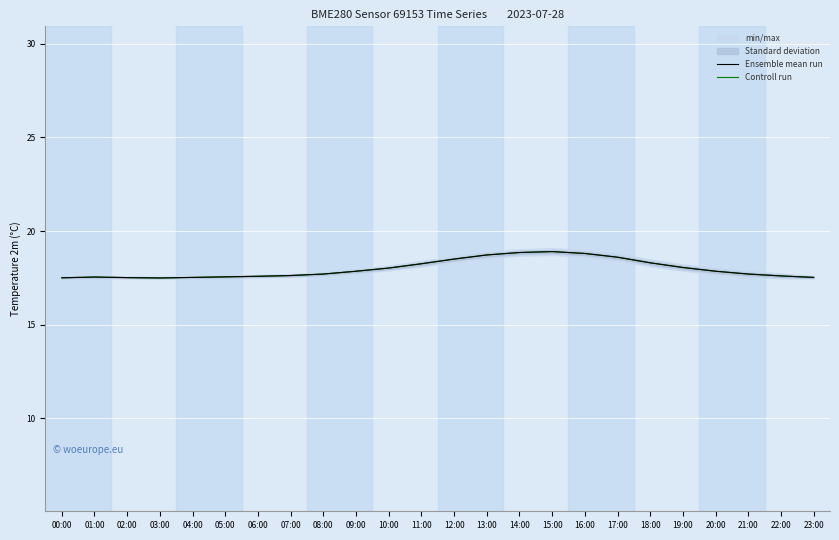

What is the value of the Ensemble mean run point at the 12th from the left?

18.2